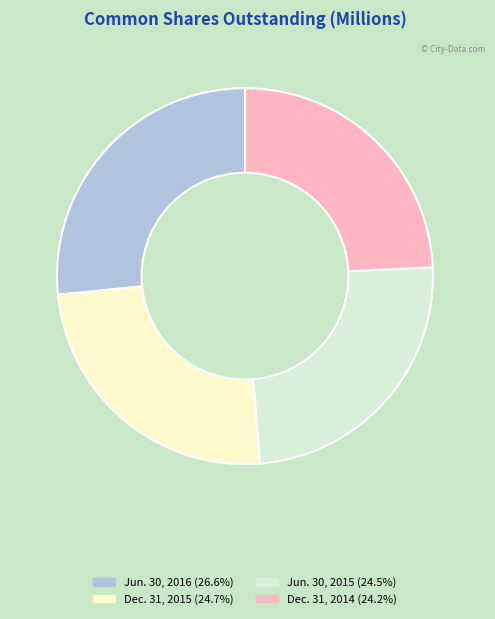

Is Dec. 31, 2015 the majority of the pie?

No